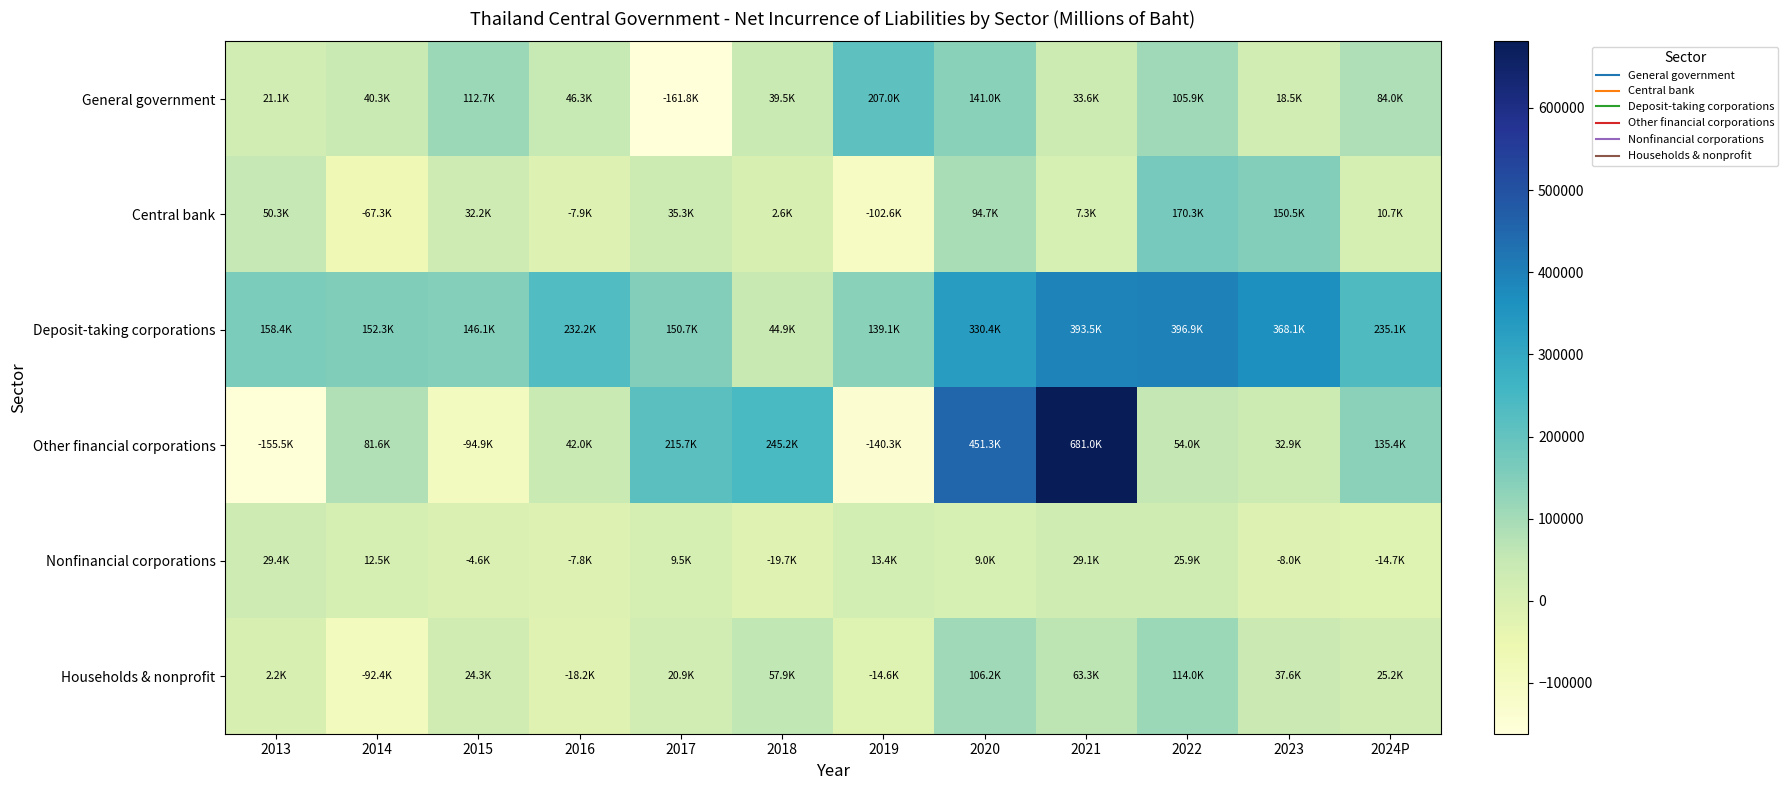

What is the minimum value shown in the chart?

-161791.9